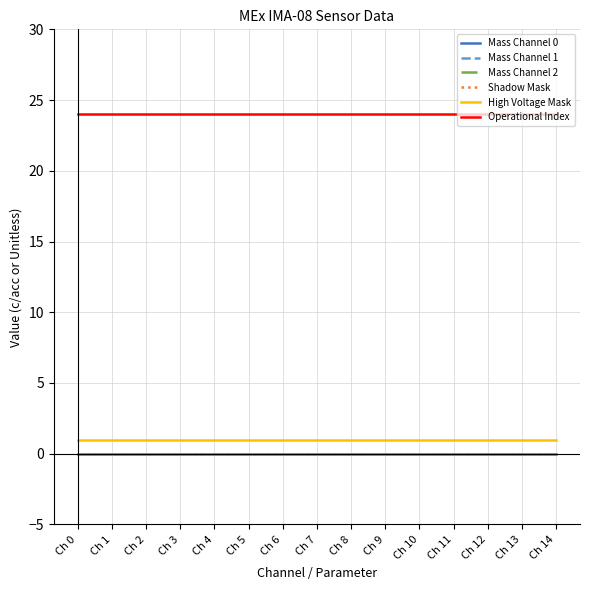

True or false: Operational Index has a value of 24 at Ch 4.

True